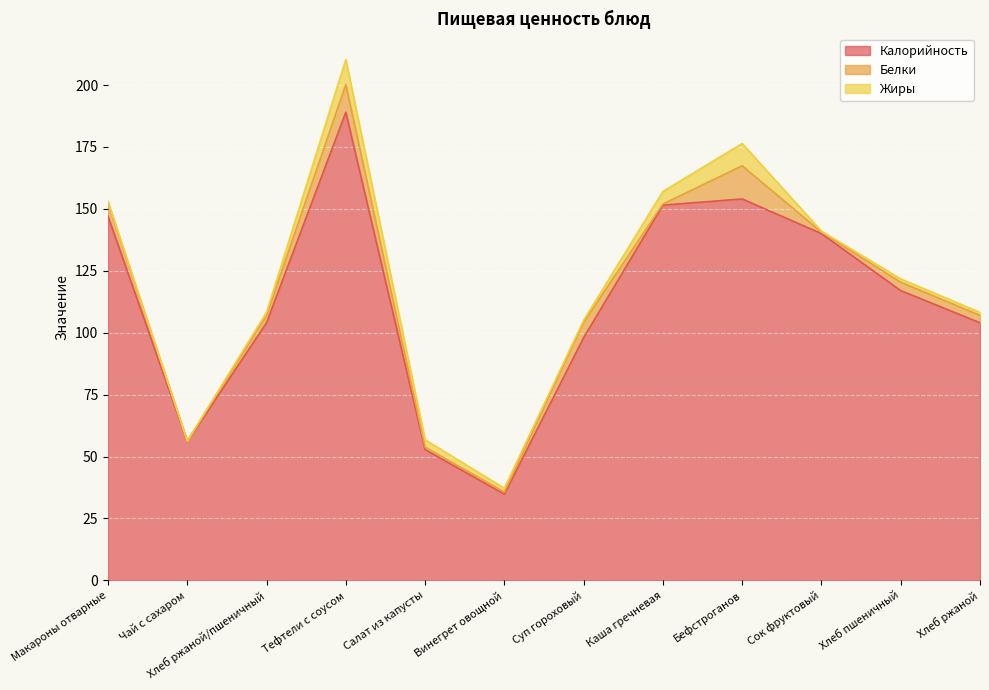

Where do Жиры and Белки first cross each other?

Тефтели с соусом and Салат из капусты